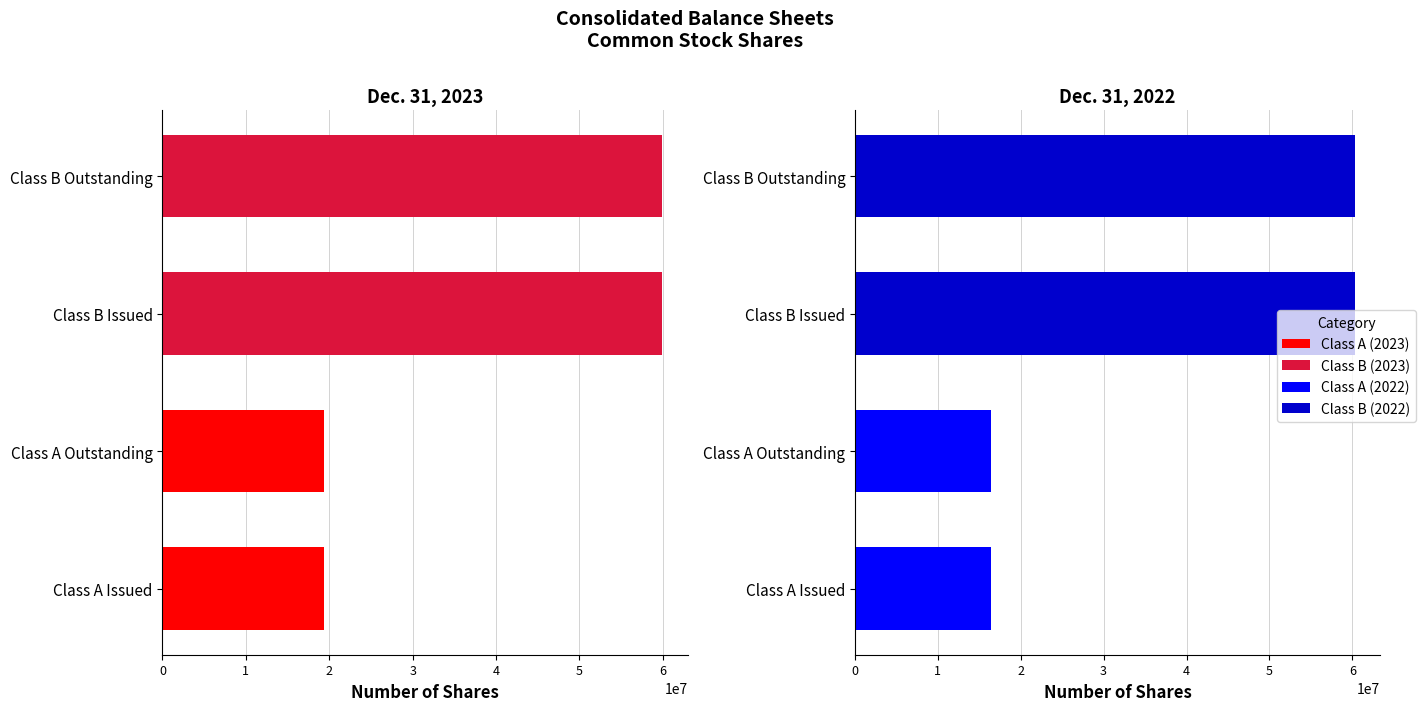

How many bars are there in each group?

2